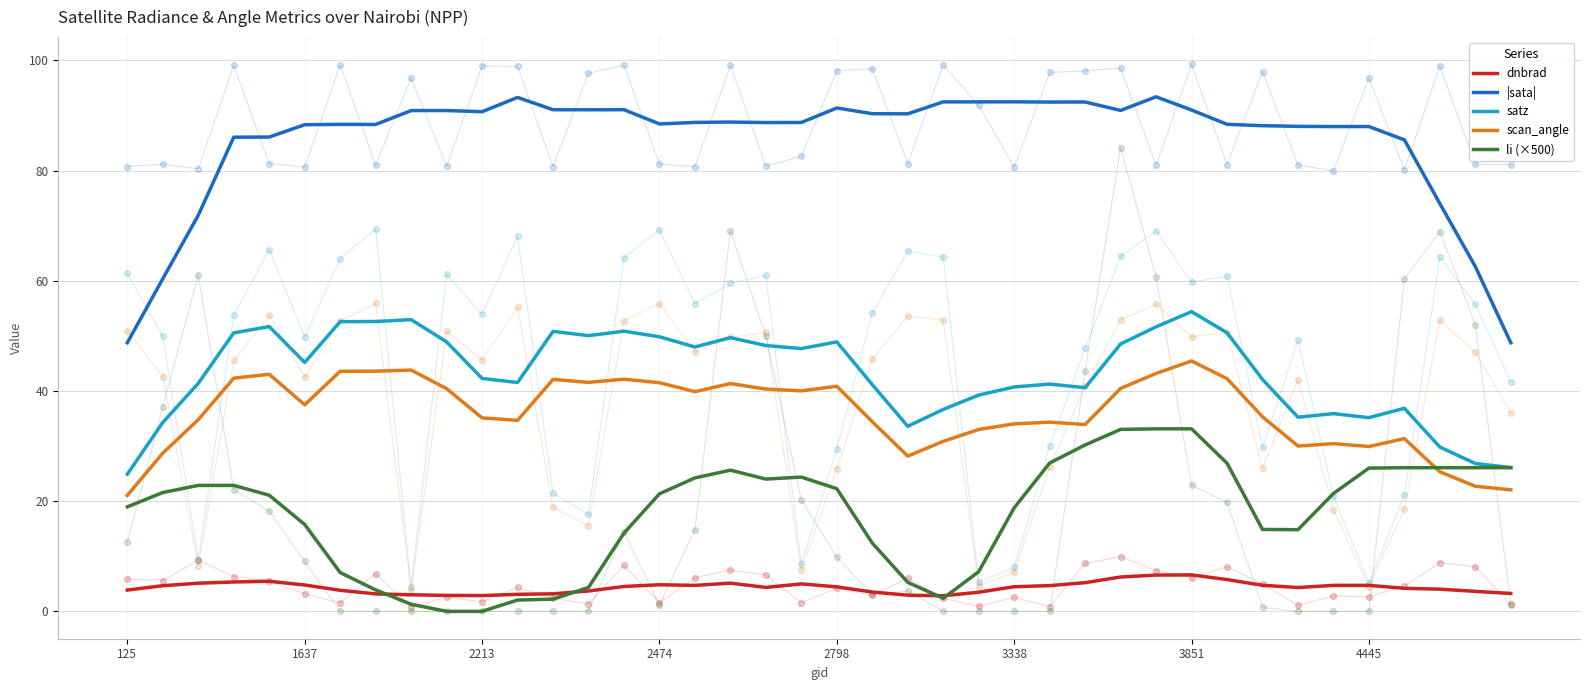

What is the total value across all series at 14?

202.8